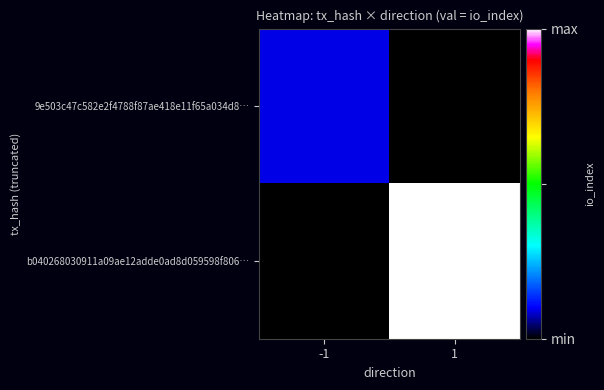

How many categories are shown in the chart?

2